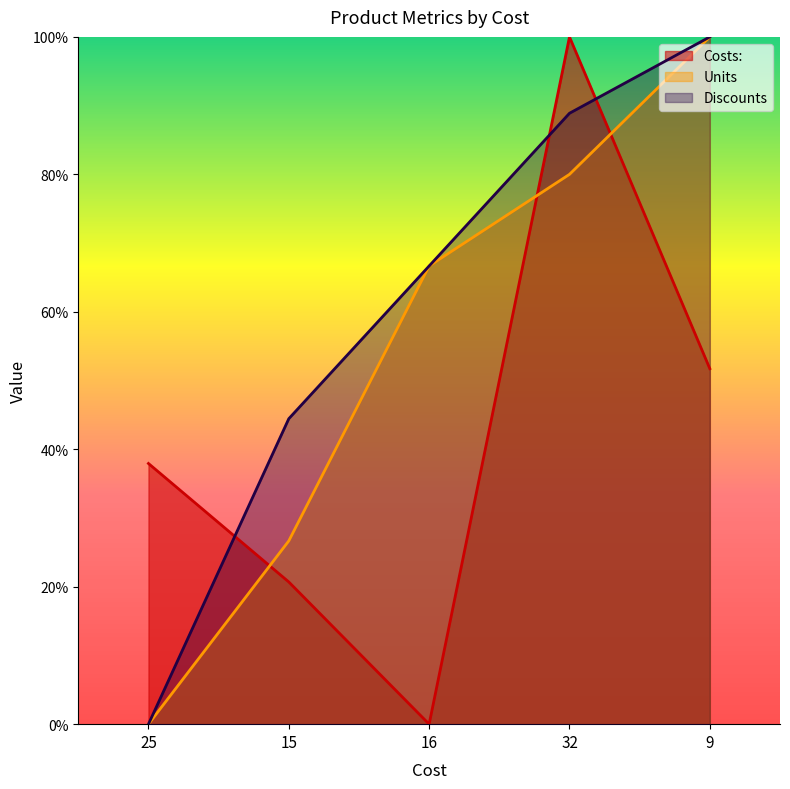

After their last crossing, which series has the higher values: Units or Costs:?

Units